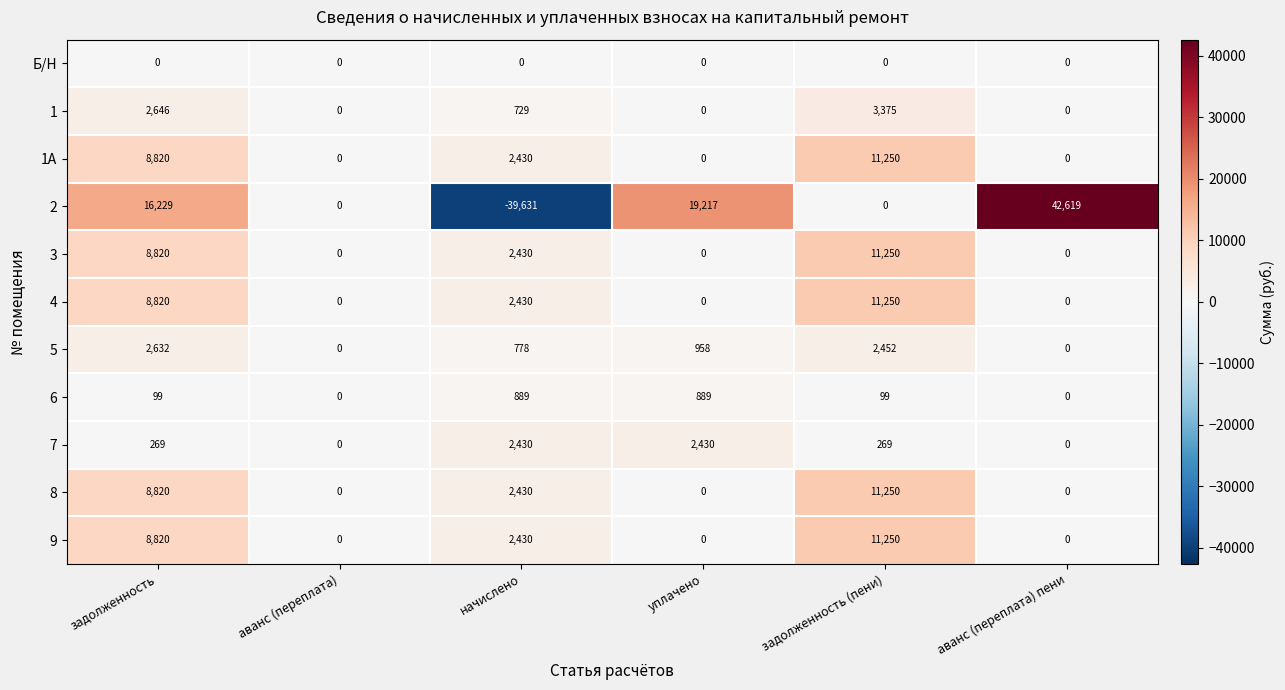

At which category is the sum across all series the highest?

задолженность